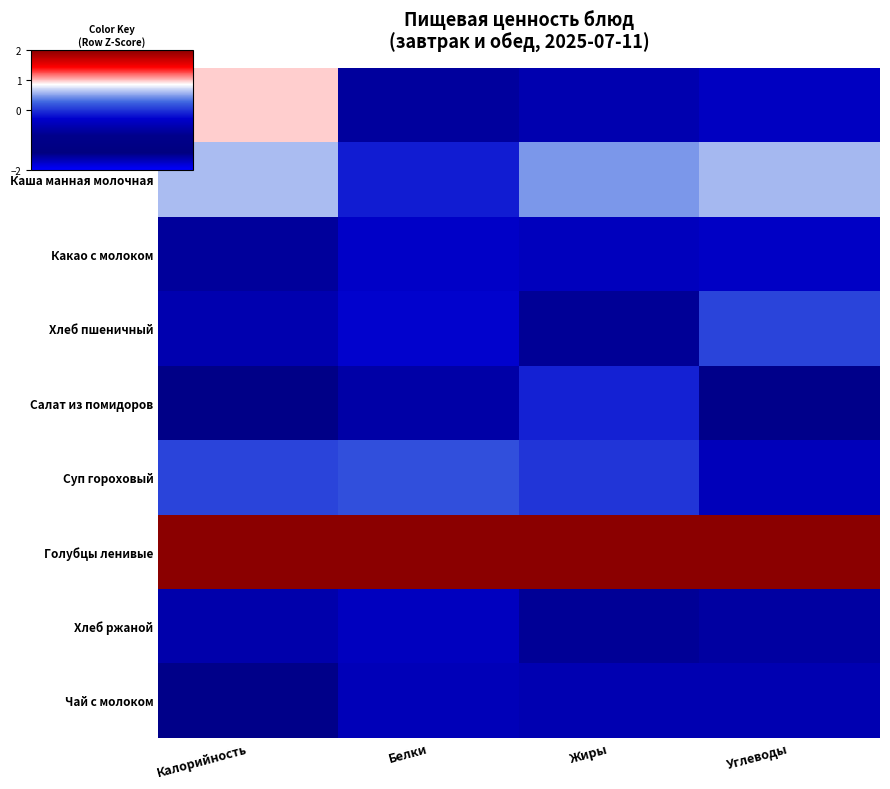

At Калорийность, list the series in order from smallest to largest.

Салат из помидоров, Чай с молоком, Какао с молоком, Хлеб ржаной, Хлеб пшеничный, Суп гороховый, Каша манная молочная, Йогурт, Голубцы ленивые